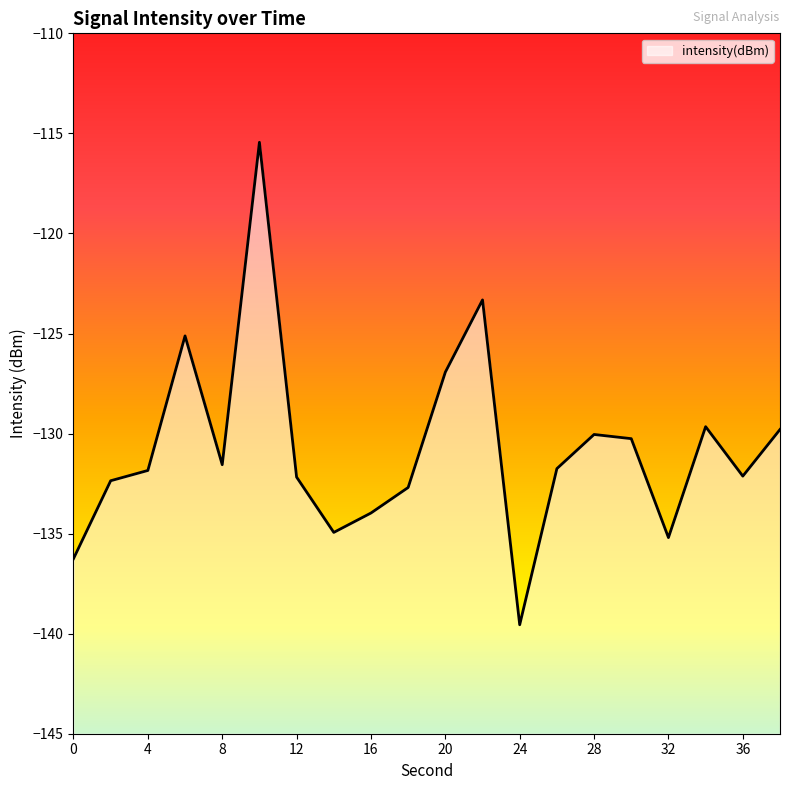

What is the greatest value displayed?

-115.4